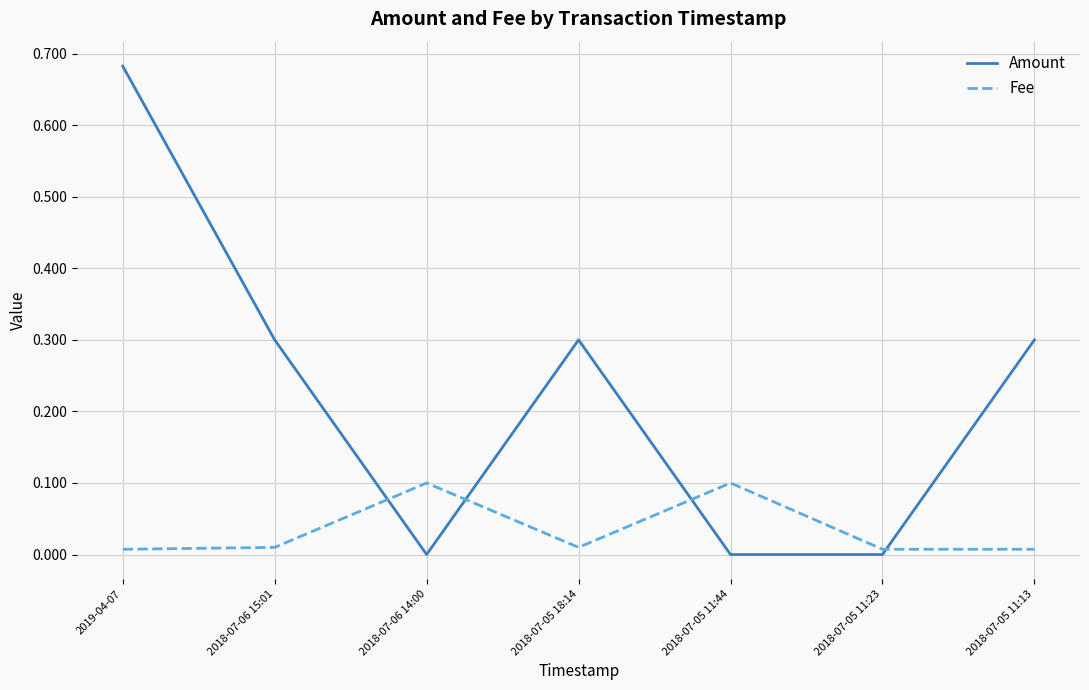

Is the value of Fee at 2018-07-05 11:44 greater than the value of Amount at 2018-07-05 18:14?

No